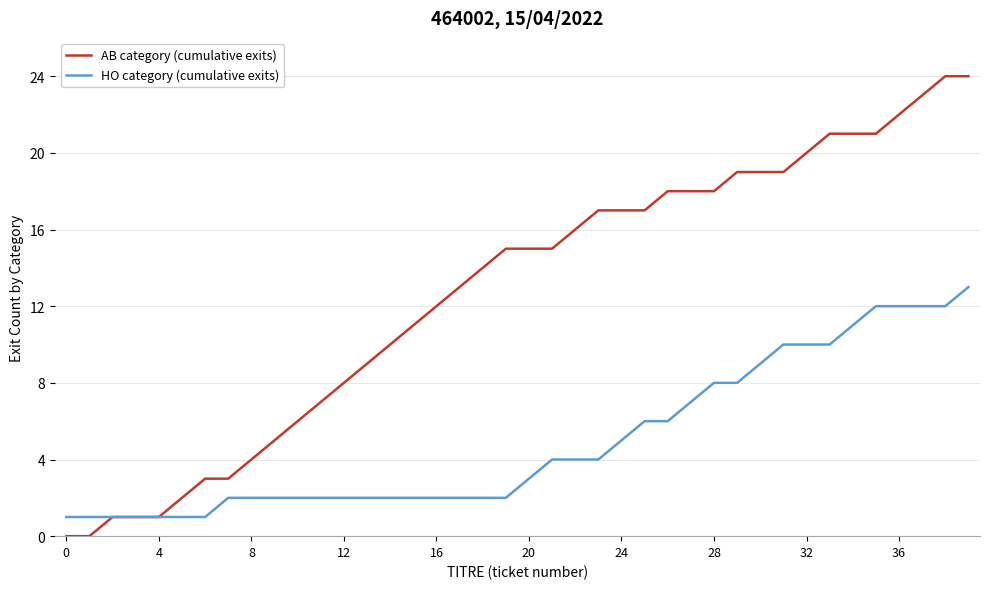

List the series in order of their overall mean, lowest first.

HO category (cumulative exits), AB category (cumulative exits)